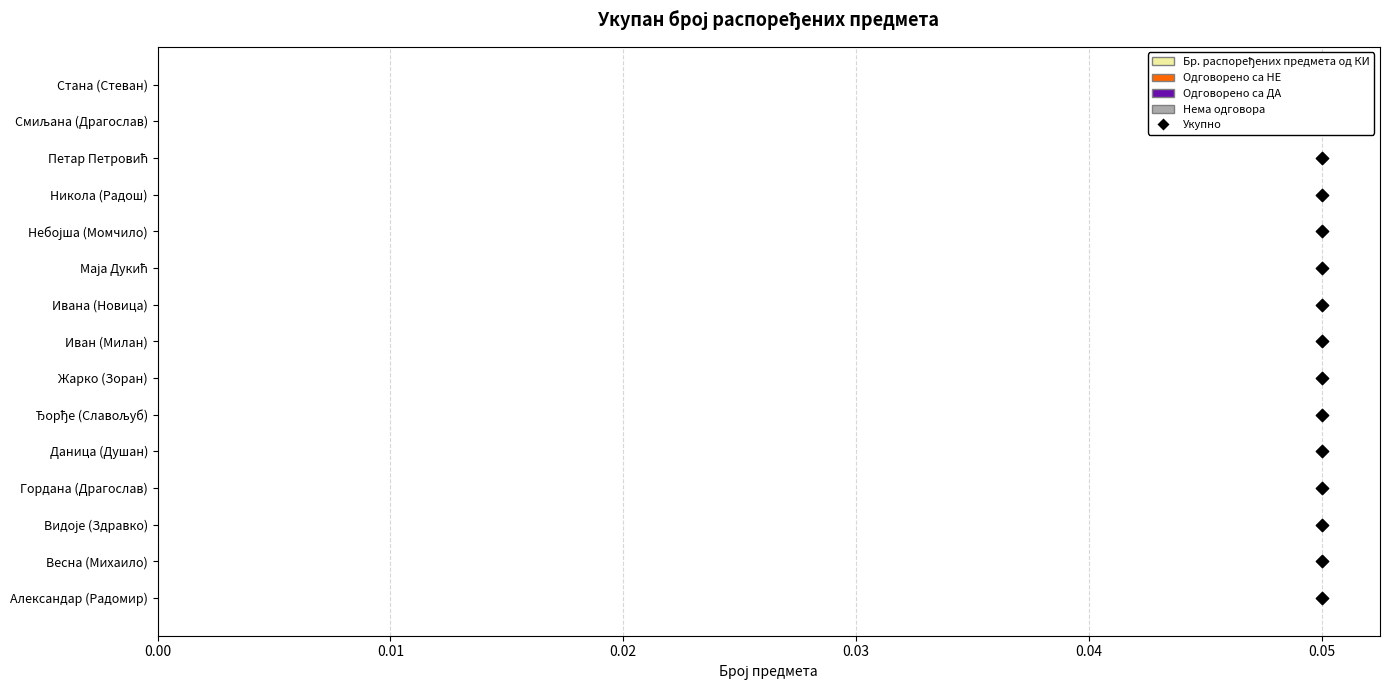

Which series contains the highest Y value?

Укупно